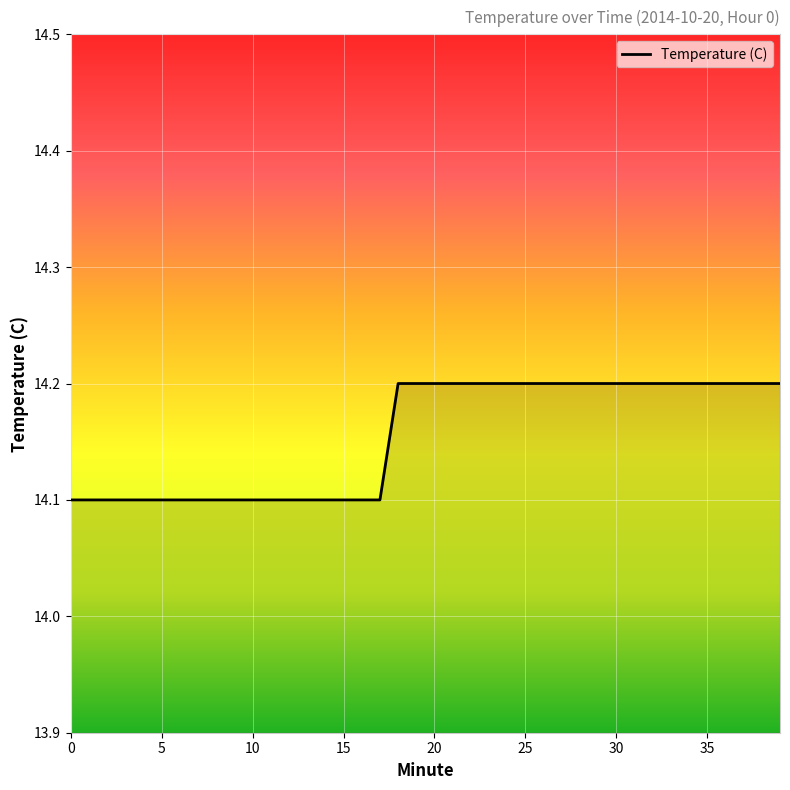

What is the smallest value displayed?

14.1